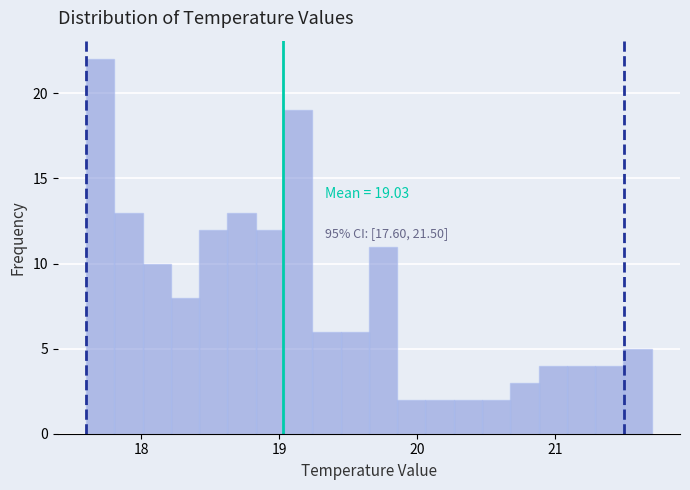

Read against the x-axis, roughly where is the centre of the tallest bar?

17.7